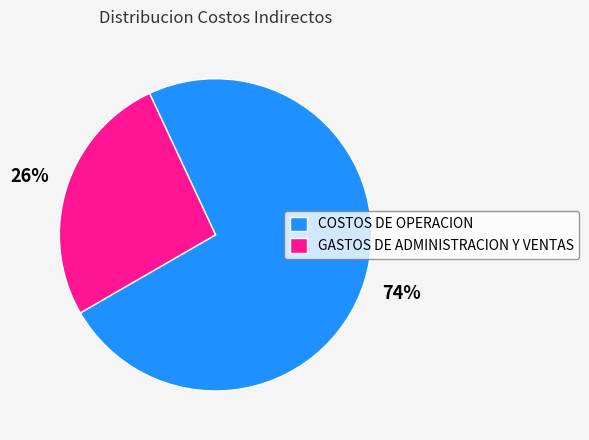

To the nearest percent, what percentage of the pie is GASTOS DE ADMINISTRACION Y VENTAS?

26%